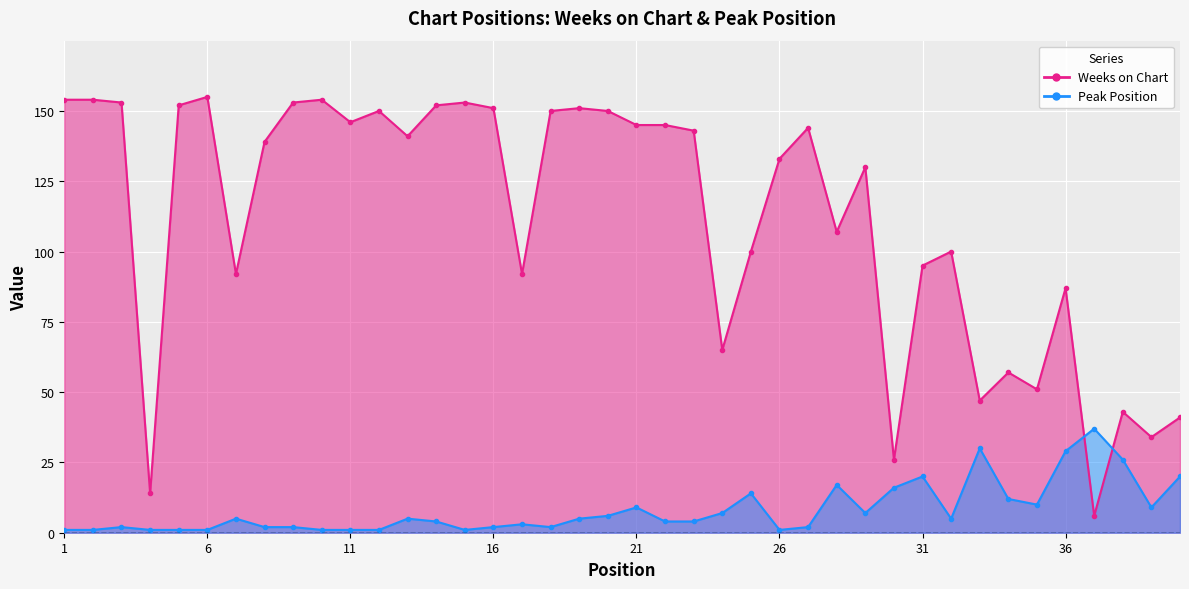

Where do Peak Position and Weeks on Chart first cross each other?

36 and 37